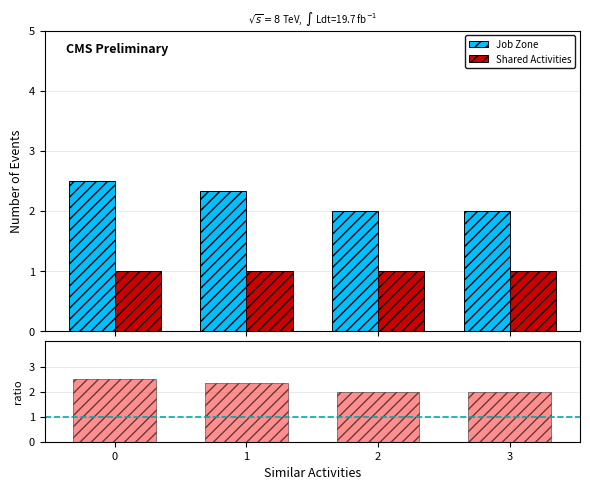

True or false: Shared Activities has a value of 0.3 at 1.

False